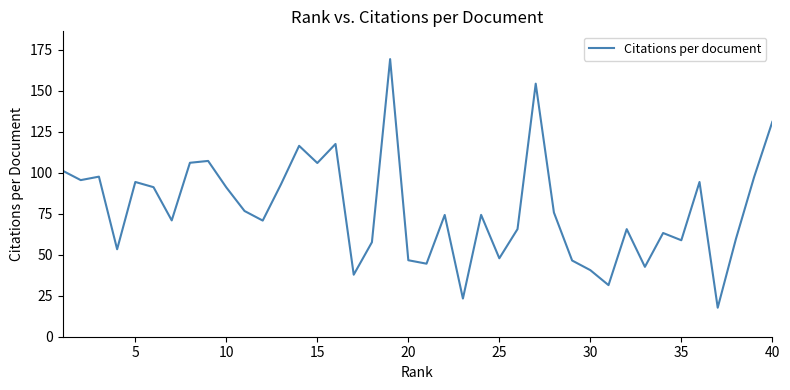

What is the smallest value displayed?

17.7